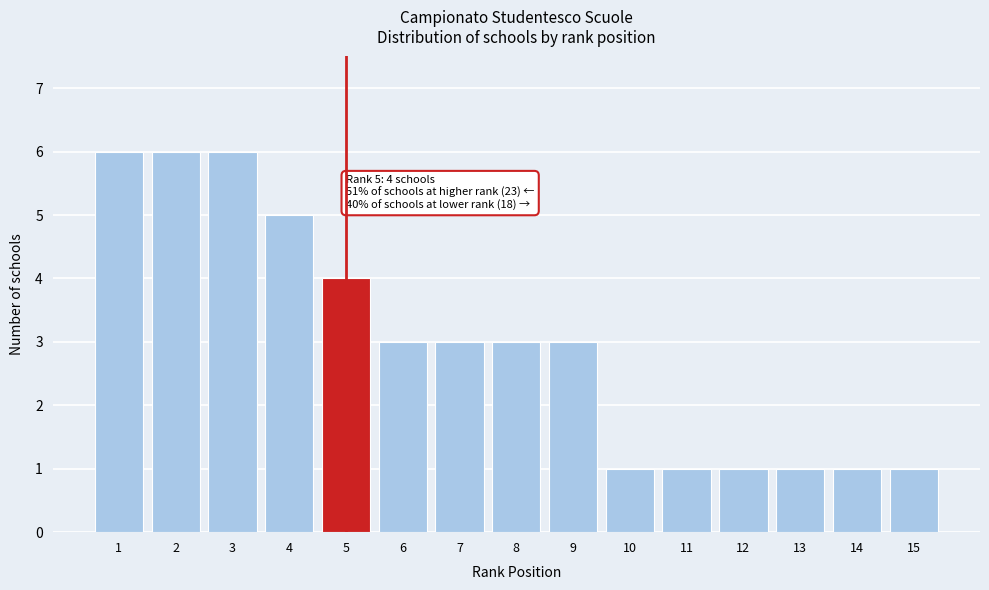

Reading left to right, list all the values displayed in this chart.

1=6	2=6	3=6	4=5	5=4	6=3	7=3	8=3	9=3	10=1	11=1	12=1	13=1	14=1	15=1